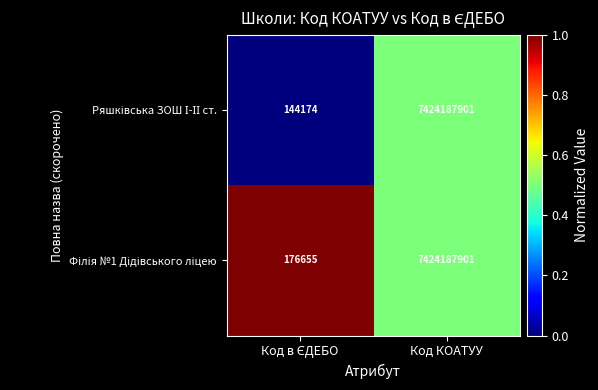

What is the maximum value shown in the chart?

7424187901